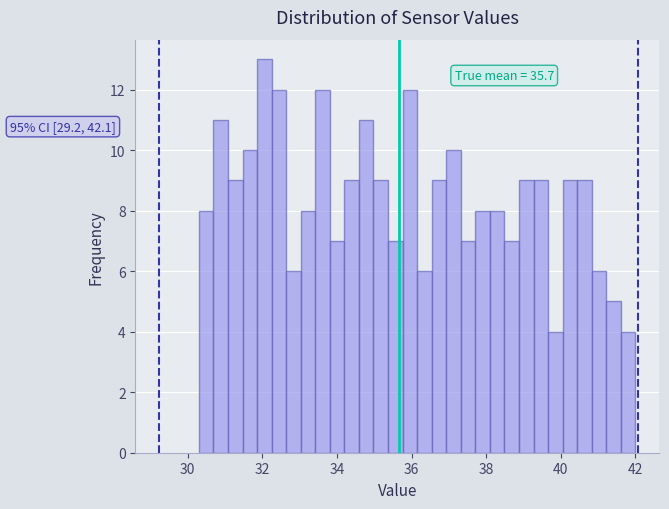

Around what value on the x-axis is the tallest bar? Give the approximate position of its centre, as read against the axis.

32.0